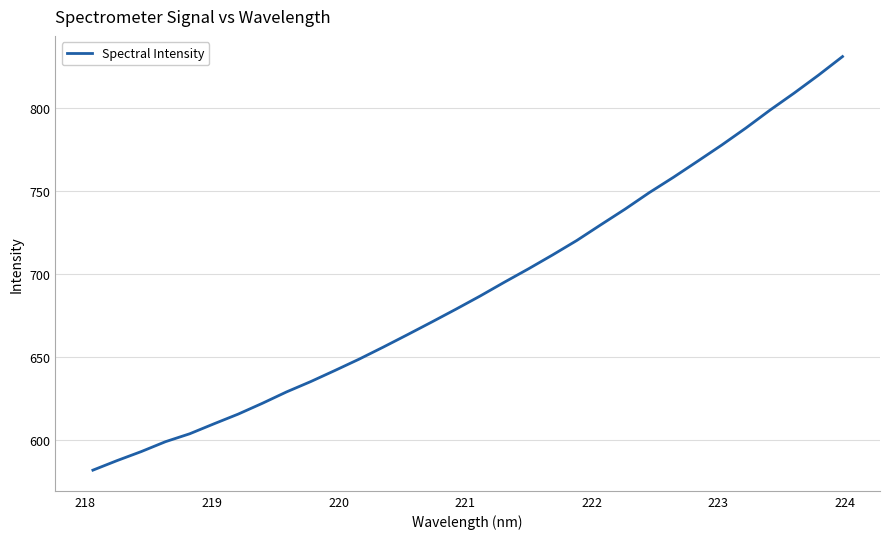

What is the difference between the maximum and minimum values?

249.1